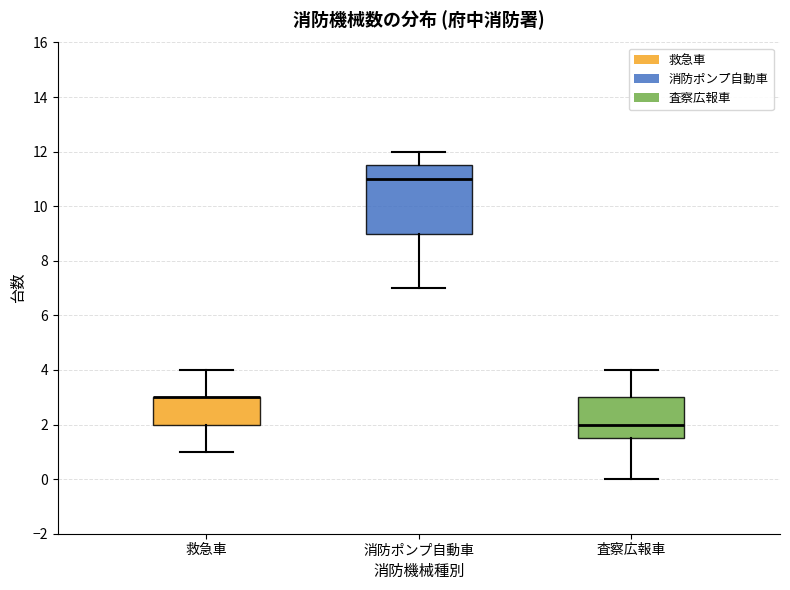

Reading left to right, transcribe this box plot: for each box, give where its median line is, the range the box spans, and where its two whiskers end, as read against the y-axis. The values are not printed on the chart, so give them approximately, as read against the axis.

救急車: median 3.0 (drawn on the box's upper edge), box 2.0 to 3.0, whiskers 1.0 to 4.0
消防ポンプ自動車: median 11.0, box 9.0 to 11.6, whiskers 7.0 to 12.0
査察広報車: median 2.0, box 1.6 to 3.0, whiskers 0.0 to 4.0